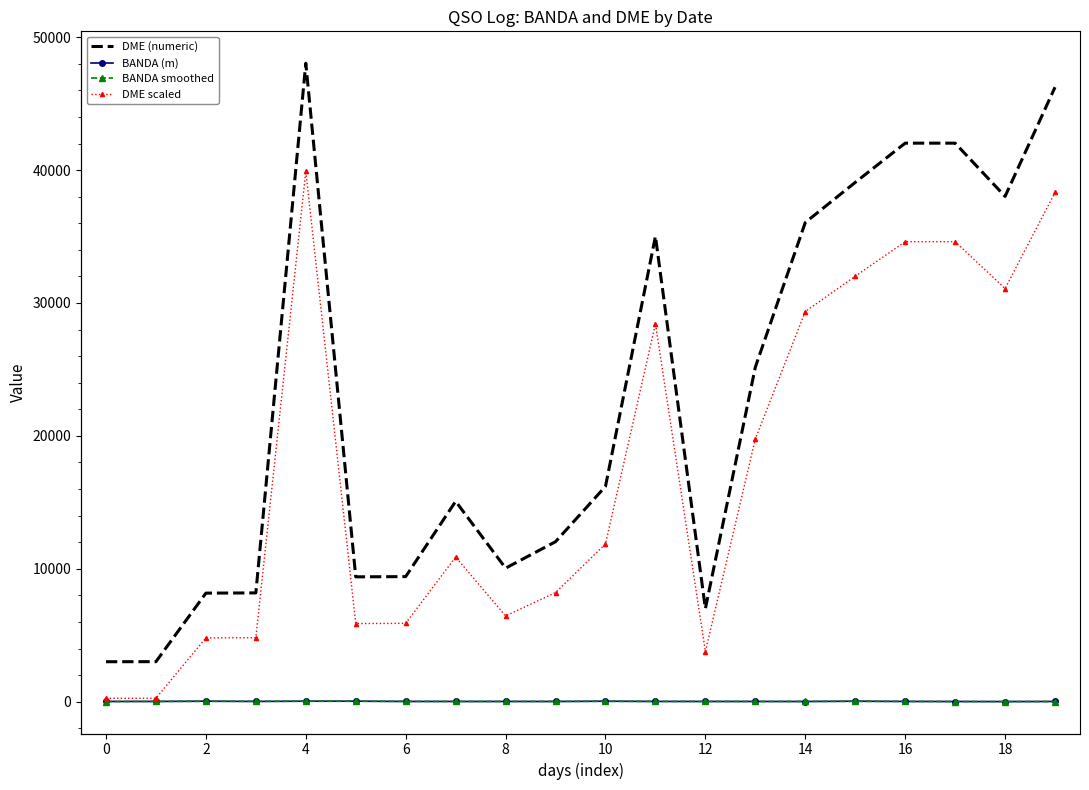

True or false: DME (numeric) and BANDA (m) intersect in this chart.

False